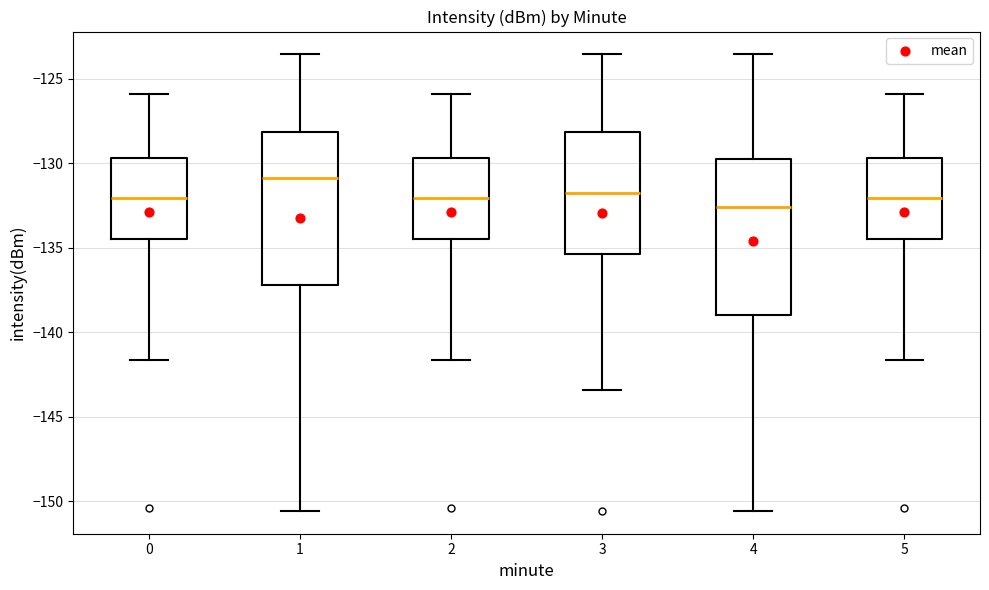

Reading left to right, read every box against the y-axis: the position of its median line, the range the box covers, and the ends of its whiskers. The values are not printed on the chart, so give them approximately, as read against the axis.

0: median -132.0, box -134.5 to -129.5, whiskers -141.5 to -126.0
1: median -131.0, box -137.0 to -128.0, whiskers -150.5 to -123.5
2: median -132.0, box -134.5 to -129.5, whiskers -141.5 to -126.0
3: median -131.5, box -135.5 to -128.0, whiskers -143.5 to -123.5
4: median -132.5, box -139.0 to -129.5, whiskers -150.5 to -123.5
5: median -132.0, box -134.5 to -129.5, whiskers -141.5 to -126.0